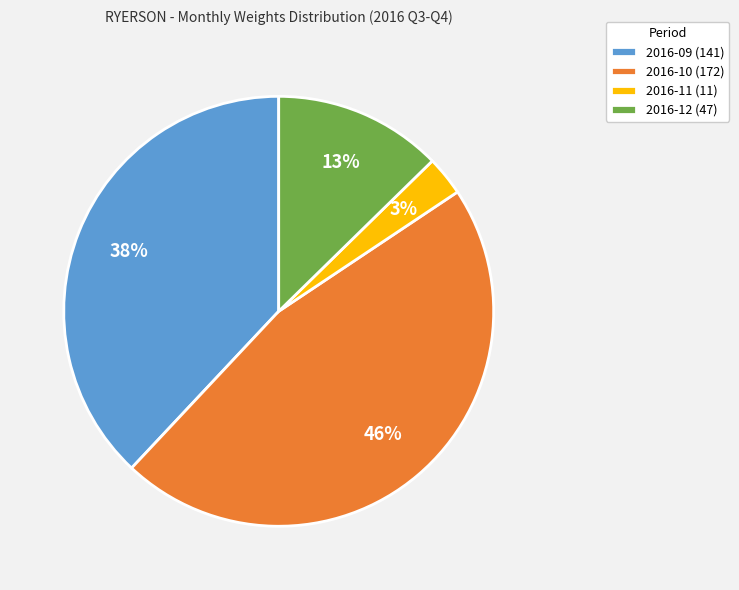

Between 2016-10 and 2016-11, which is larger?

2016-10